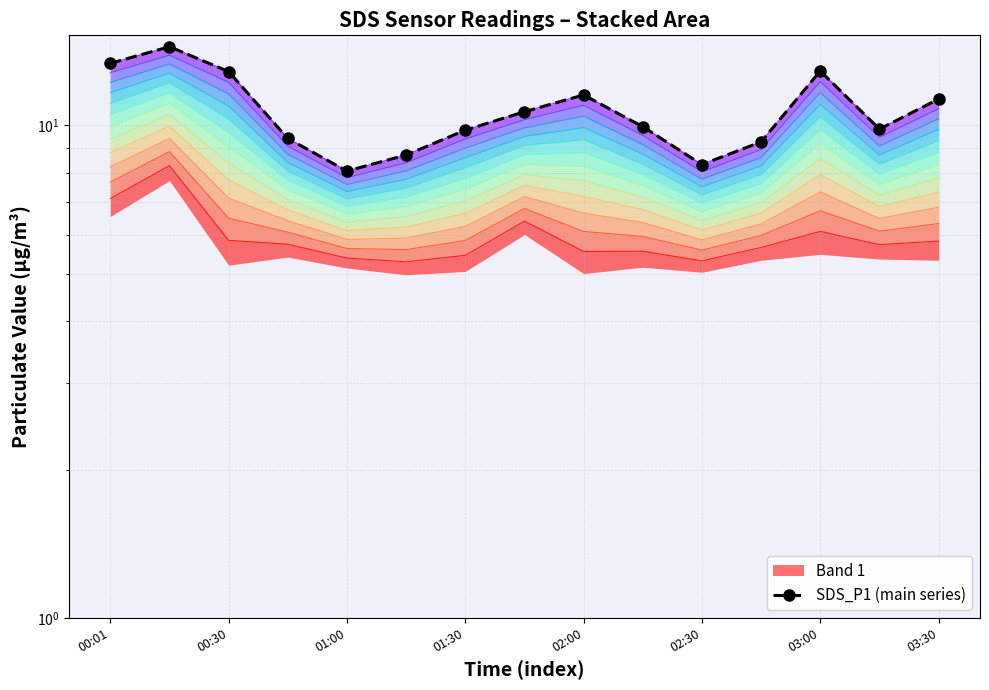

What is the approximate value at 13?

9.8